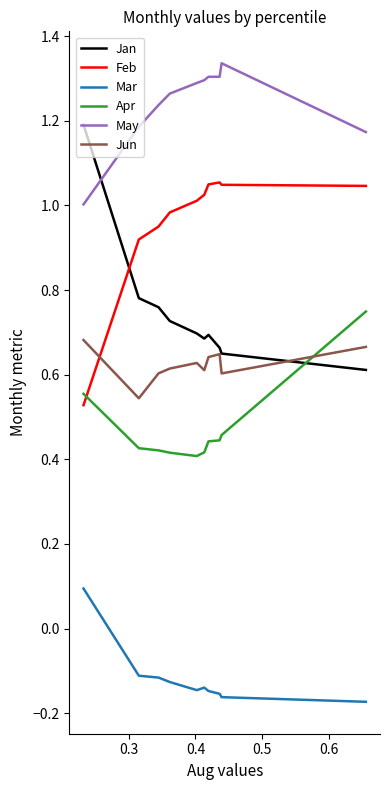

In Mar, how many points are lower than both neighbors (excluding endpoints)?

1